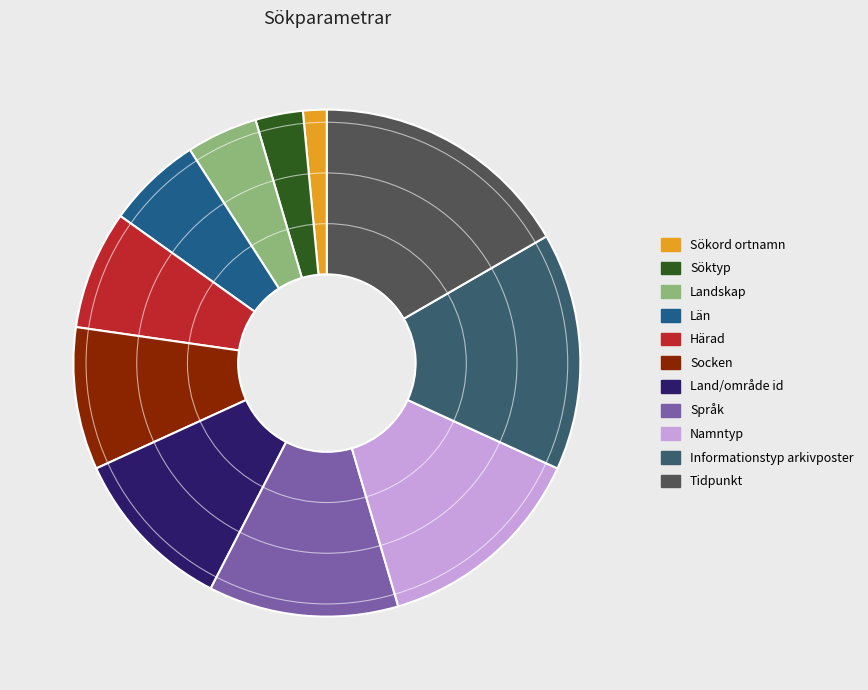

Rank the categories by value from highest to lowest.

Tidpunkt, Informationstyp arkivposter, Namntyp, Språk, Land/område id, Socken, Härad, Län, Landskap, Söktyp, Sökord ortnamn